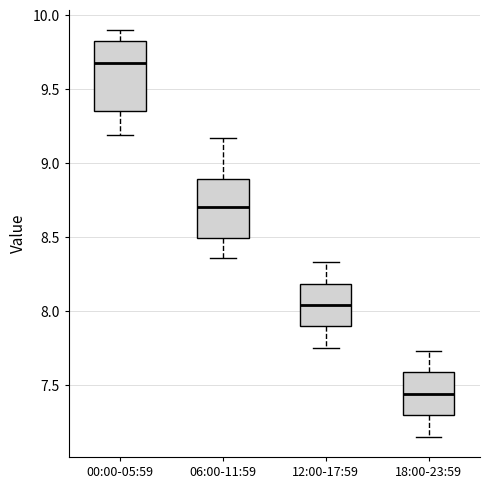

Comparing the boxes themselves (not the whiskers), which one is the tallest?

00:00-05:59